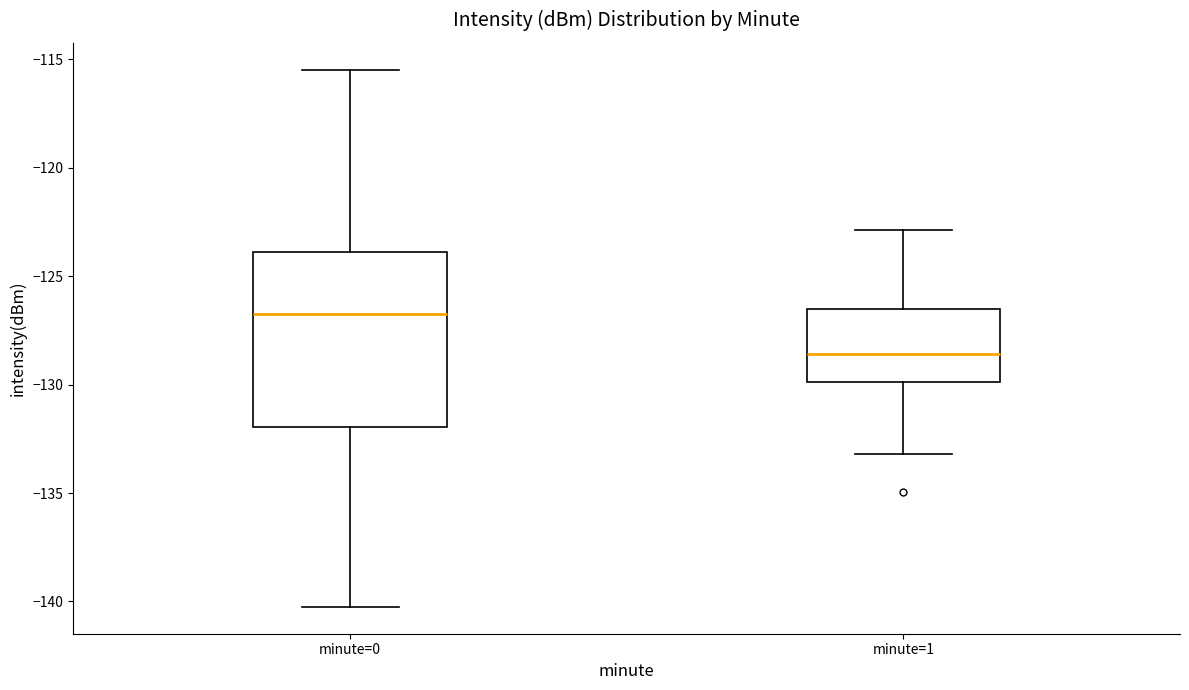

Where is the upper edge of the box for minute=1 on the y-axis? The values are not printed on the chart, so give them approximately, as read against the axis.

-126.5